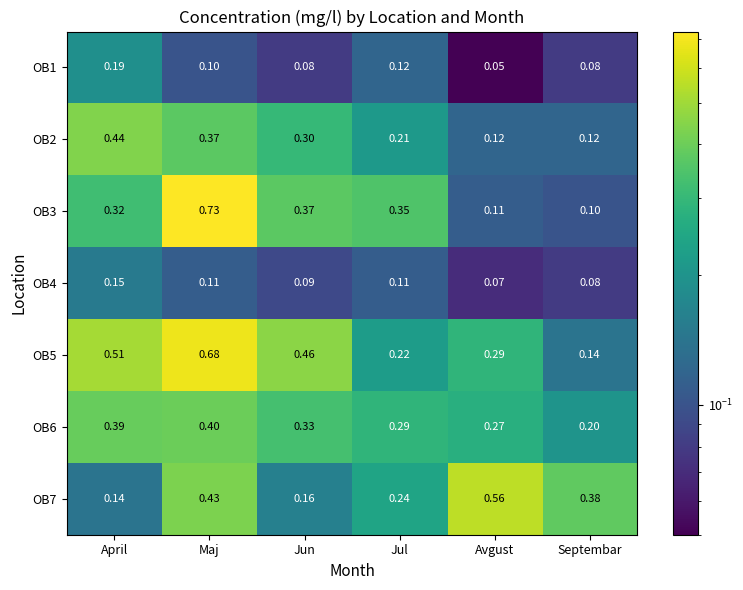

At which category is the sum across all series the highest?

Maj